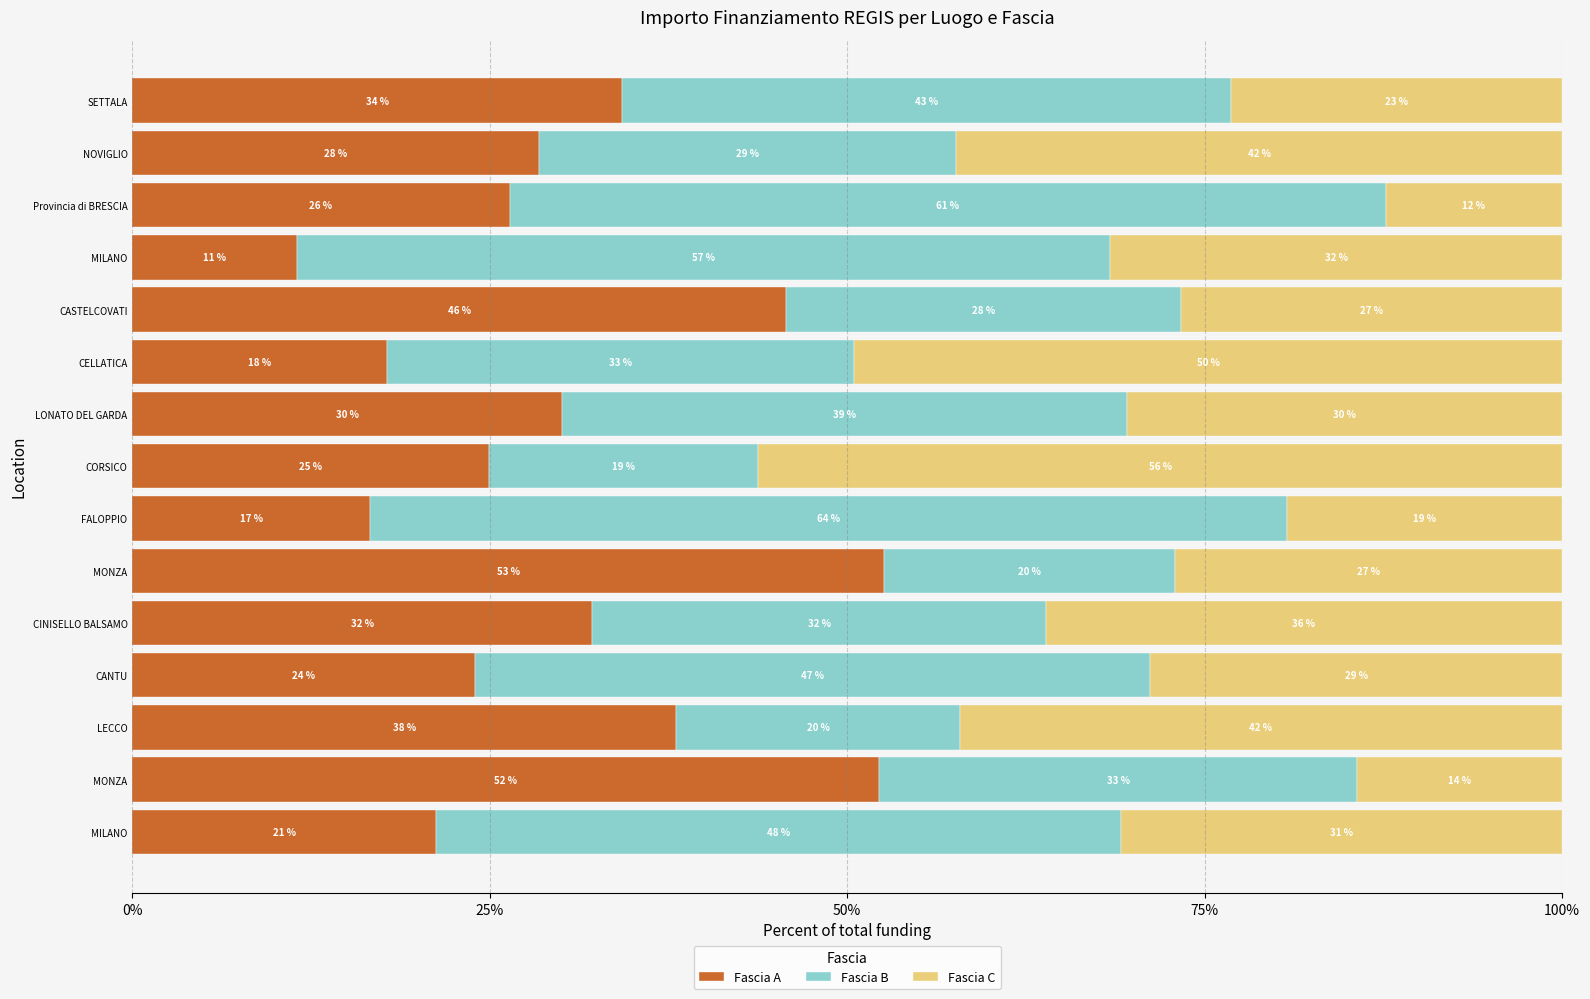

What is the sum of all Fascia B values?

573.2